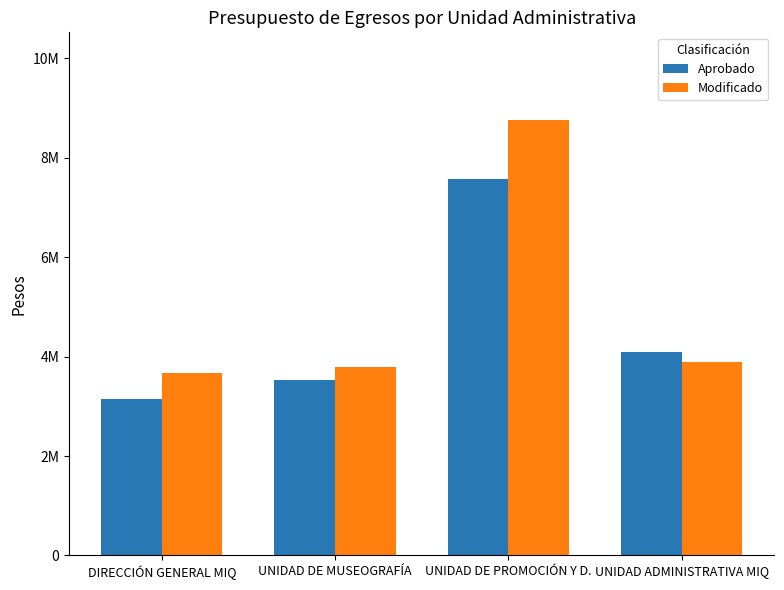

What is the label of the 3rd bar from the left?

UNIDAD DE PROMOCIÓN Y D.